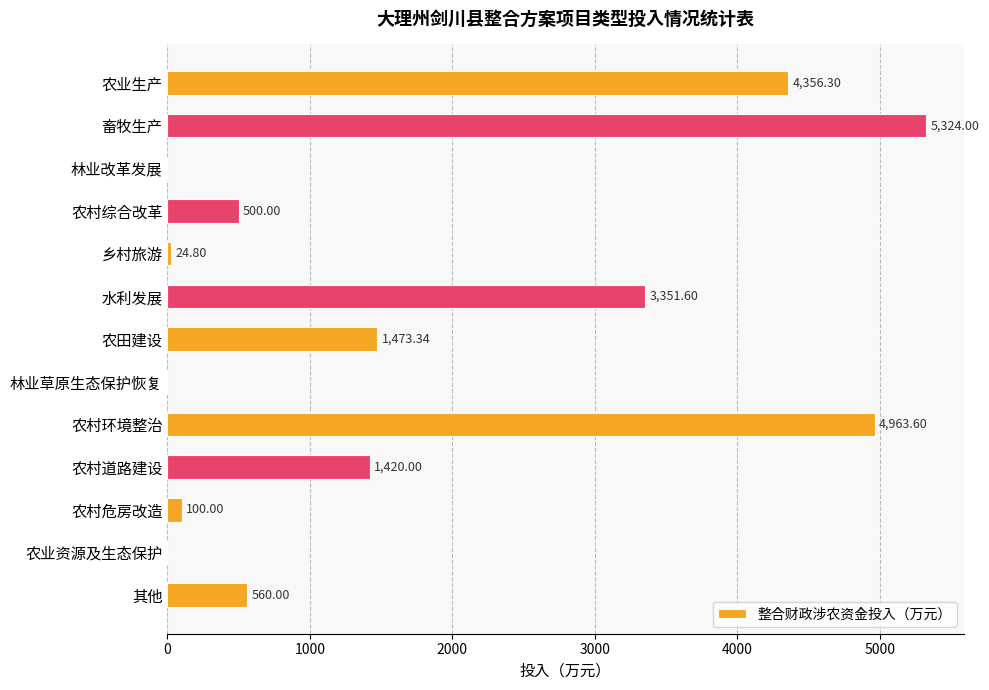

Between 乡村旅游 and 其他, which is larger?

其他